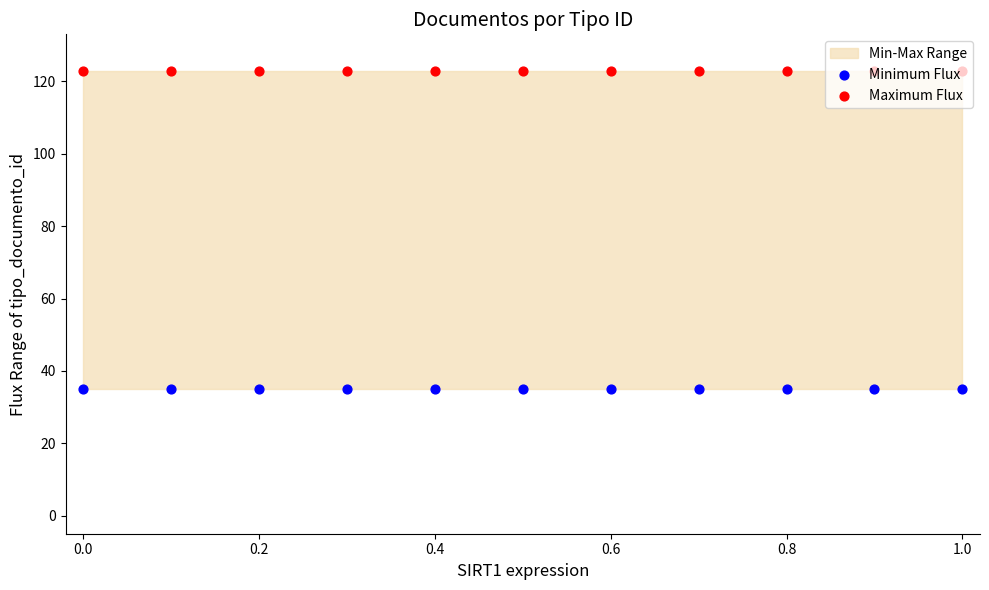

What is the total value across all series at 0.6?

158